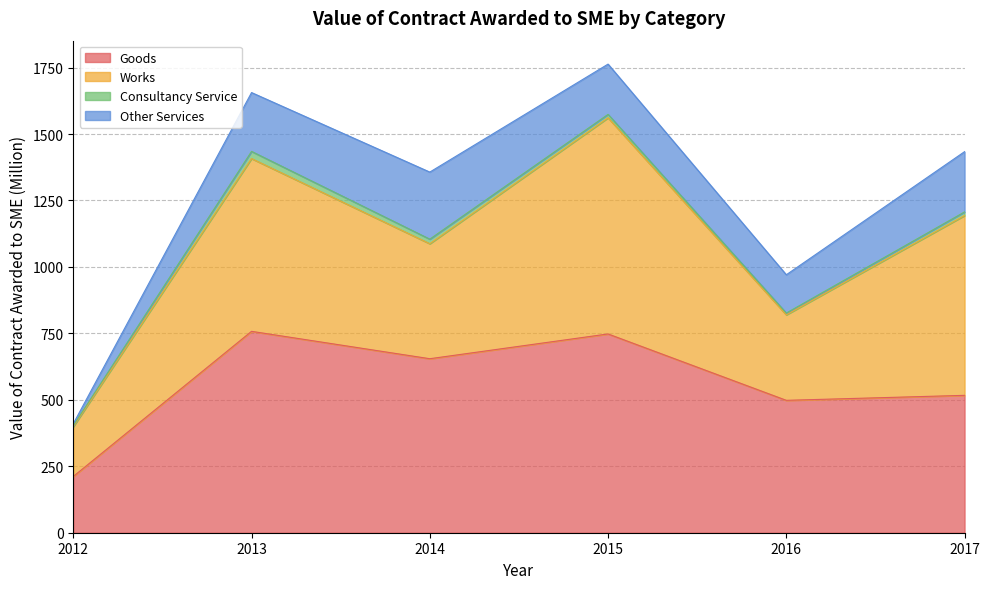

Between 2016 and 2017, which series saw the biggest shift?

Works